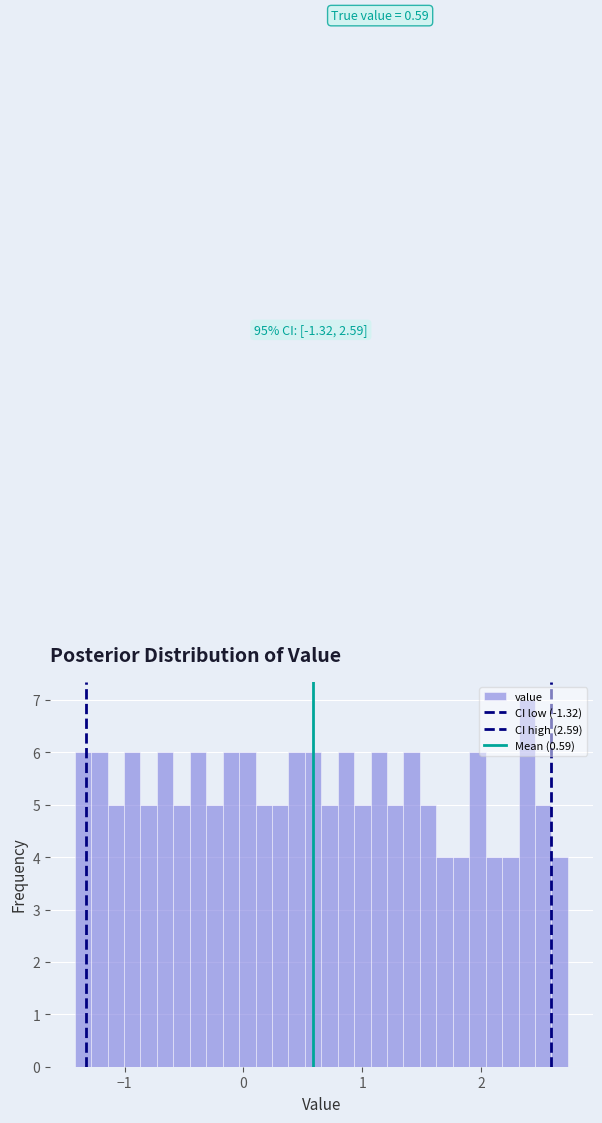

Read against the x-axis, roughly where is the centre of the tallest bar?

2.4